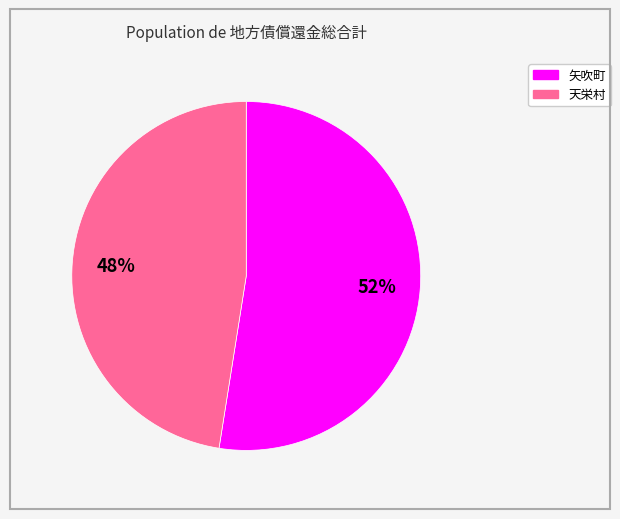

Does any single category account for the majority?

Yes